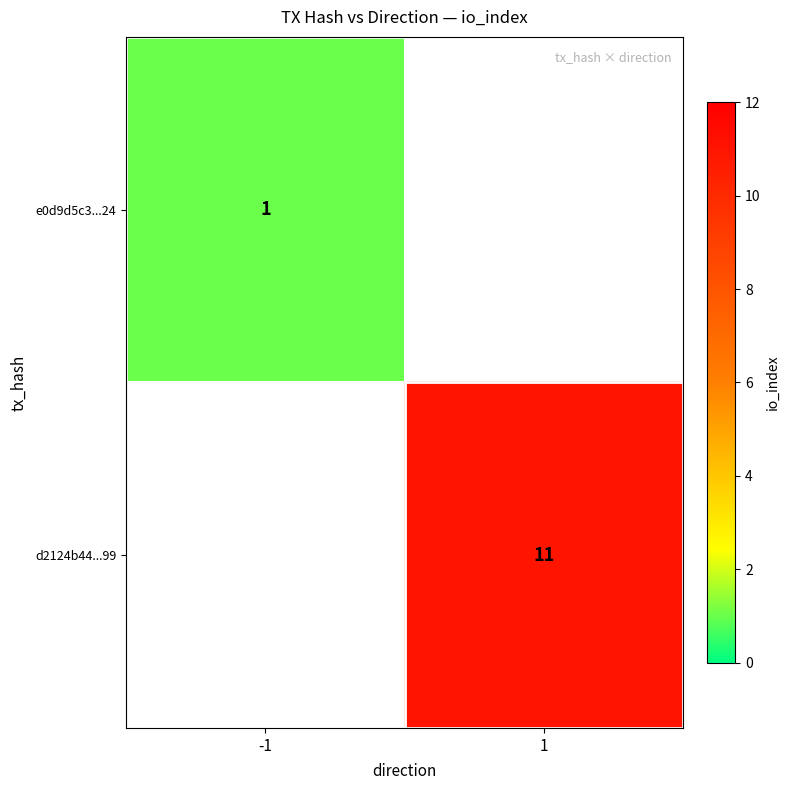

At how many categories does at least one series exceed 2?

1